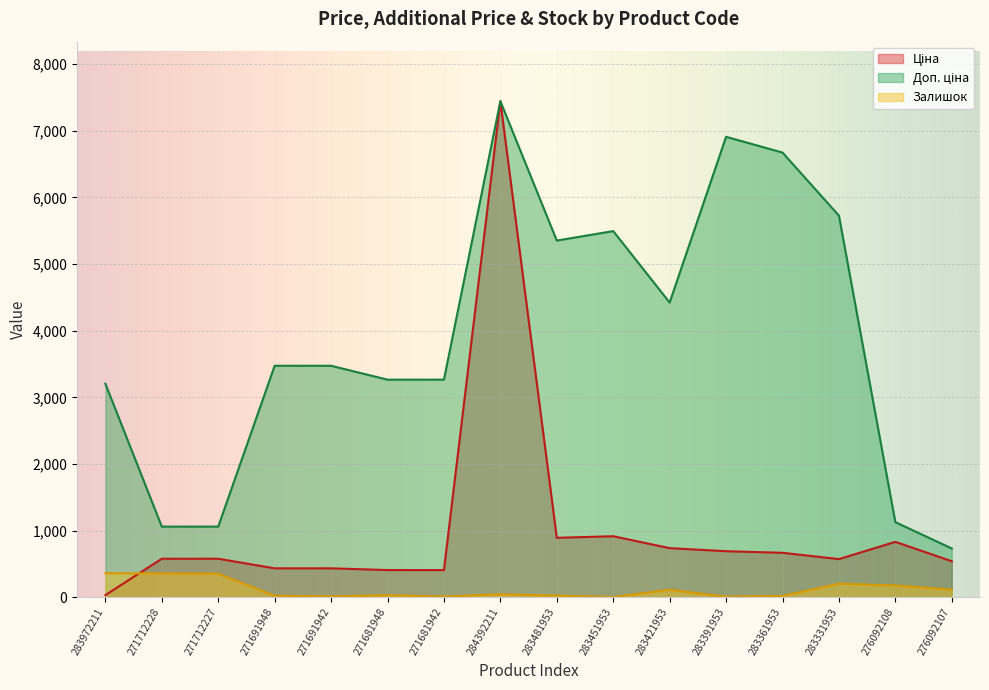

List the series in order of their overall mean, highest first.

Доп. ціна, Ціна, Залишок